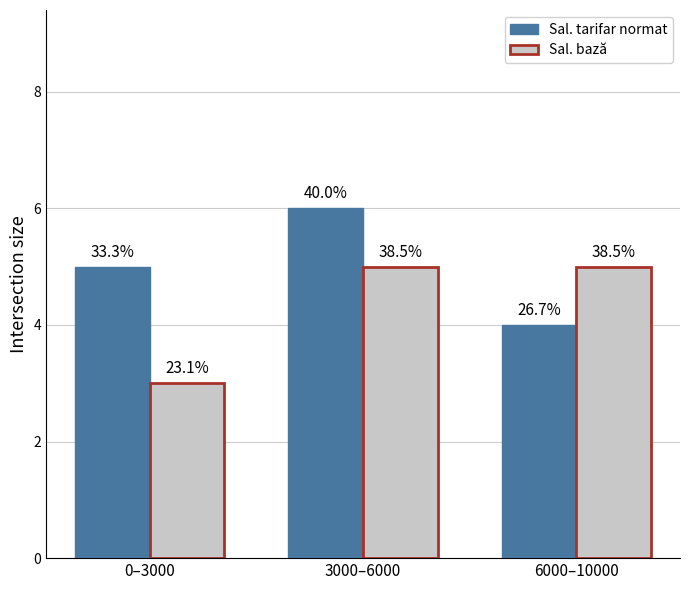

What are all the series names shown in the legend?

Sal. tarifar normat, Sal. bază